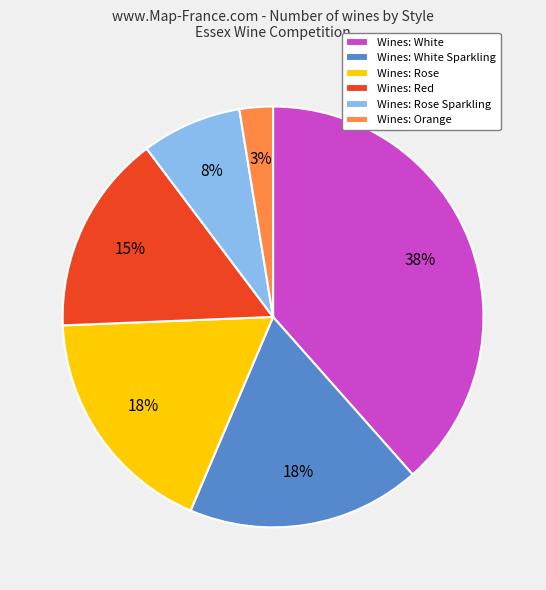

To the nearest percent, what percentage of the pie is Wines: Orange?

3%